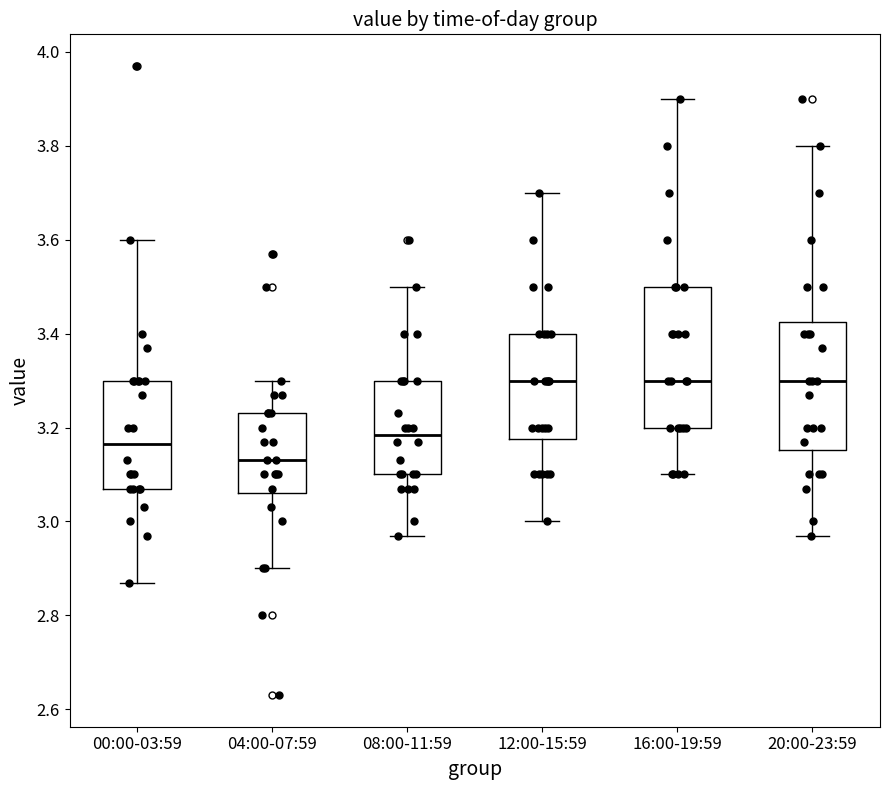

Reading left to right, transcribe this box plot: for each box, give where its median line is, the range the box spans, and where its two whiskers end, as read against the y-axis. The values are not printed on the chart, so give them approximately, as read against the axis.

00:00-03:59: median 3.16, box 3.08 to 3.30, whiskers 2.88 to 3.60
04:00-07:59: median 3.14, box 3.06 to 3.24, whiskers 2.90 to 3.30
08:00-11:59: median 3.18, box 3.10 to 3.30, whiskers 2.98 to 3.50
12:00-15:59: median 3.30, box 3.18 to 3.40, whiskers 3.00 to 3.70
16:00-19:59: median 3.30, box 3.20 to 3.50, whiskers 3.10 to 3.90
20:00-23:59: median 3.30, box 3.16 to 3.42, whiskers 2.98 to 3.80